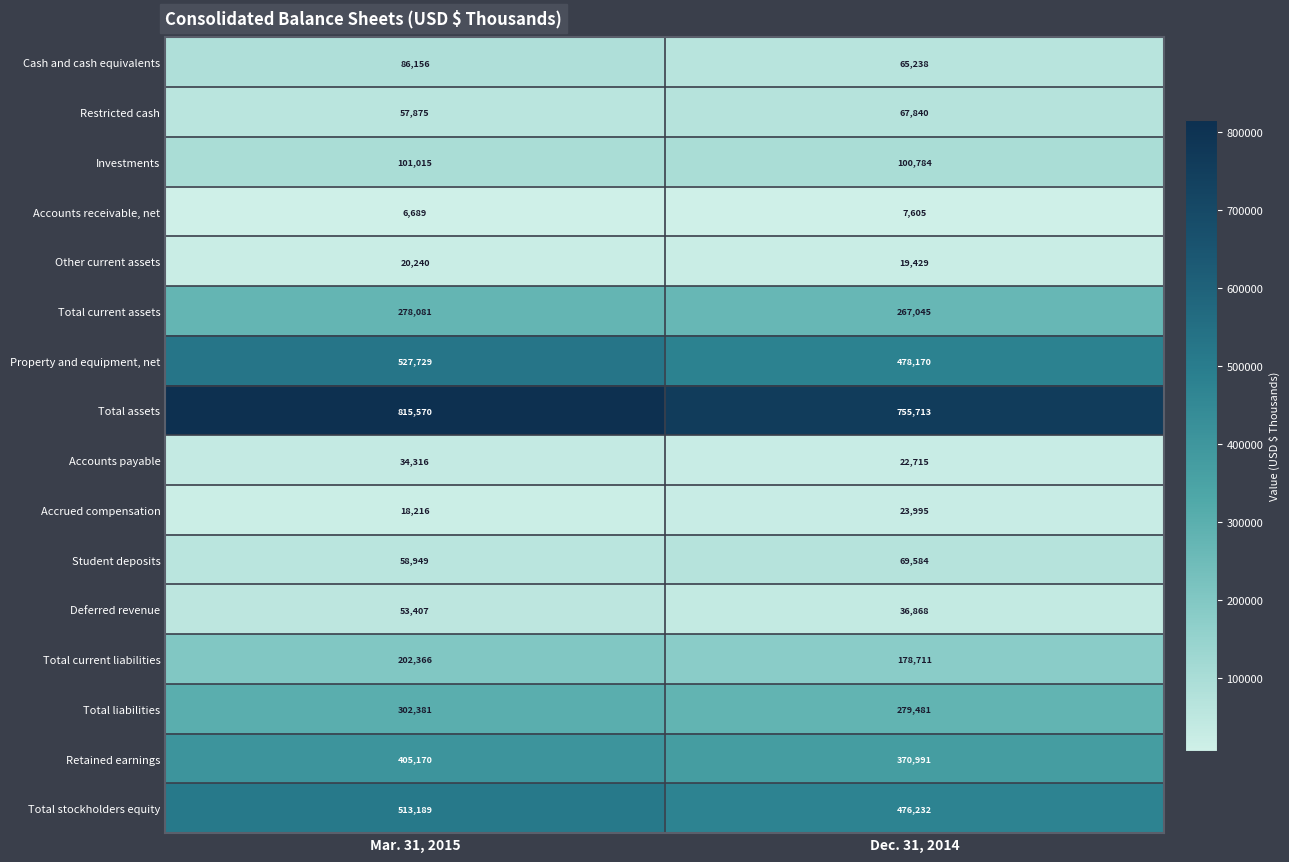

What is the average value of the Investments series?

100900